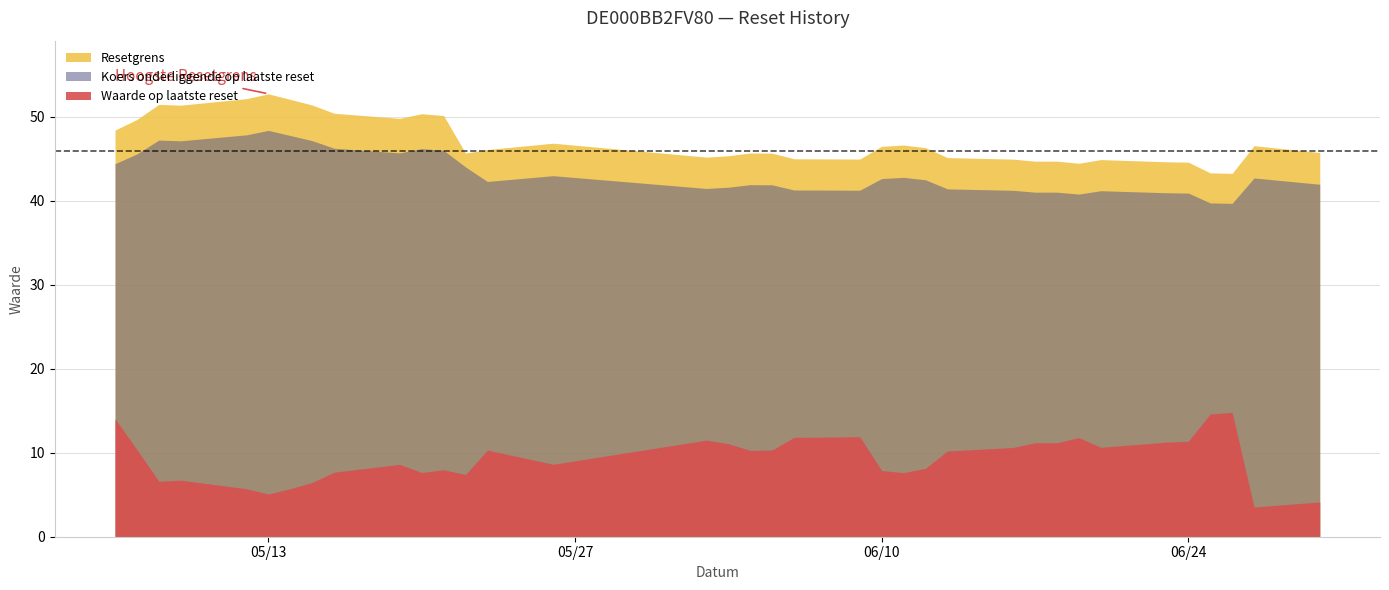

At which label is Koers onderliggende op laatste reset closest to 44?

2025-05-22